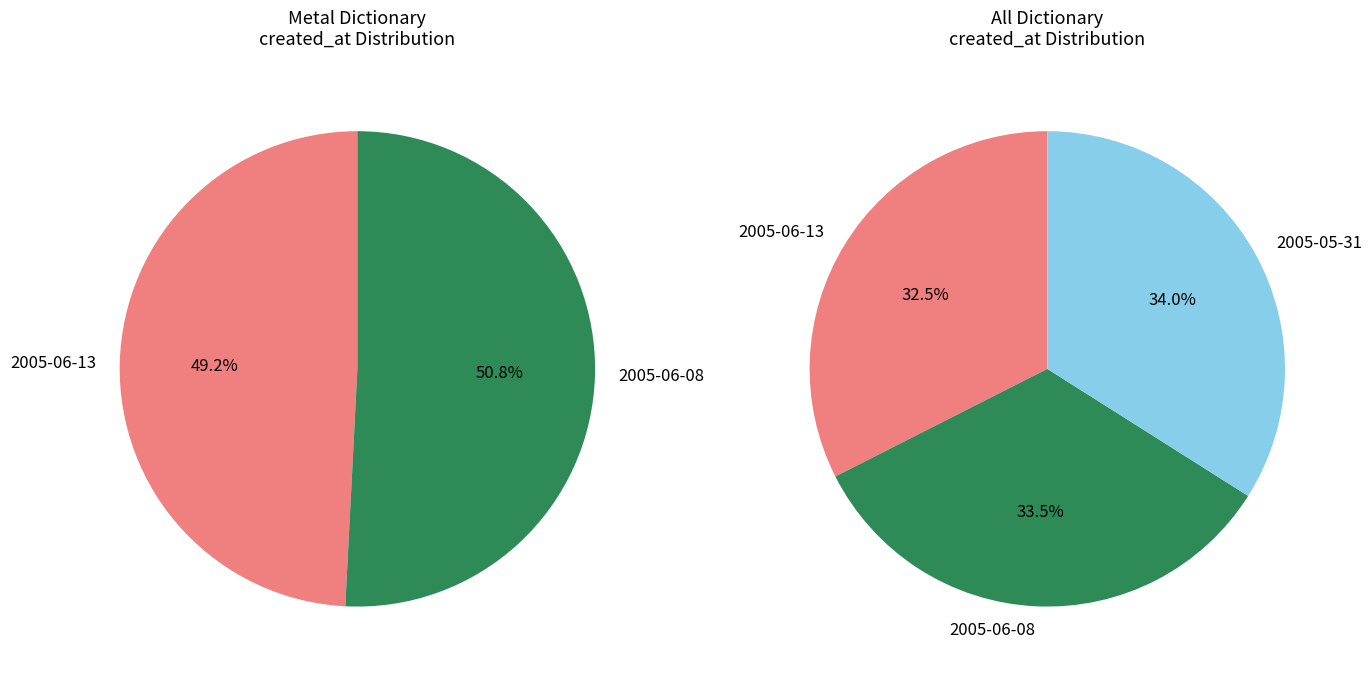

Which category has the biggest portion of the pie?

2005-05-31